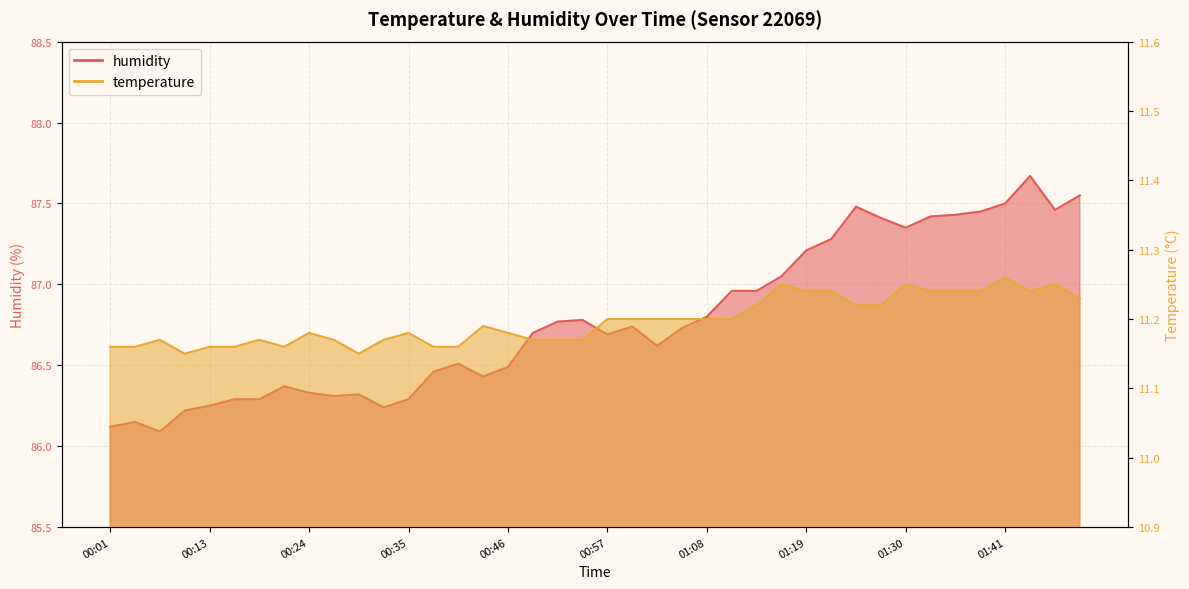

Does the chart have visible grid lines?

Yes